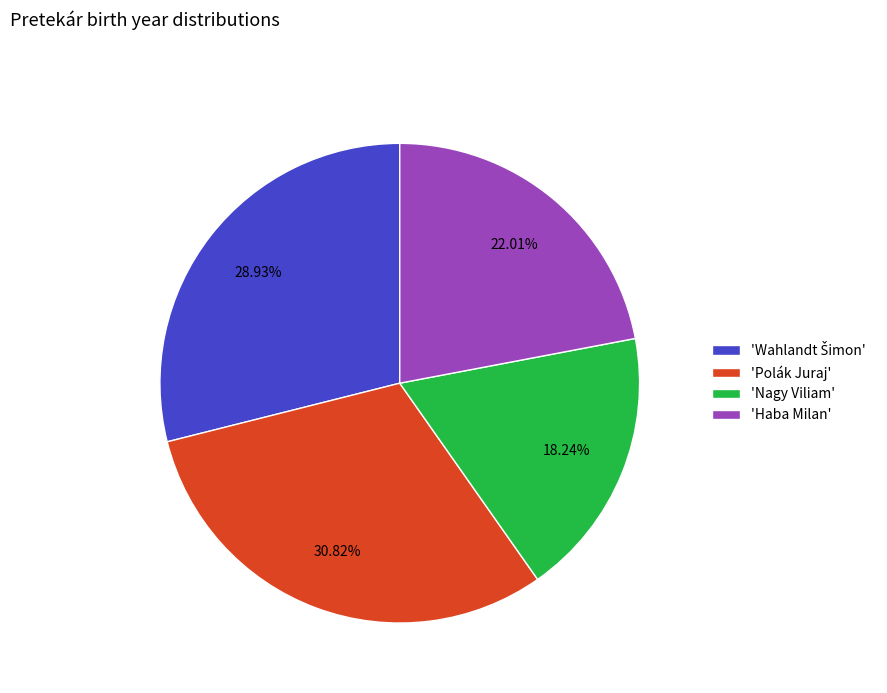

Is there any slice that represents more than half of the pie?

No